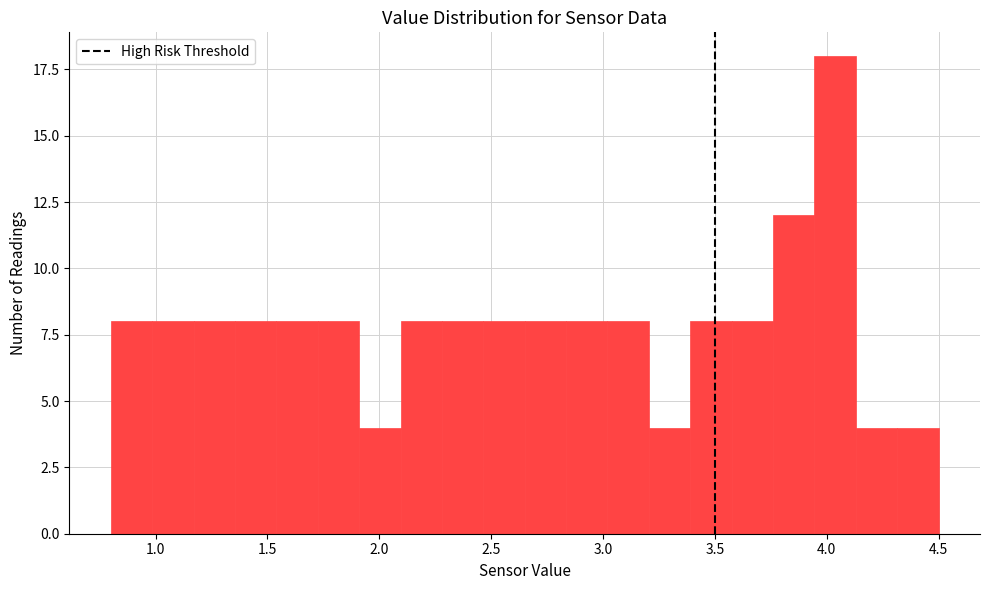

Read against the x-axis, roughly where is the centre of the tallest bar?

4.05